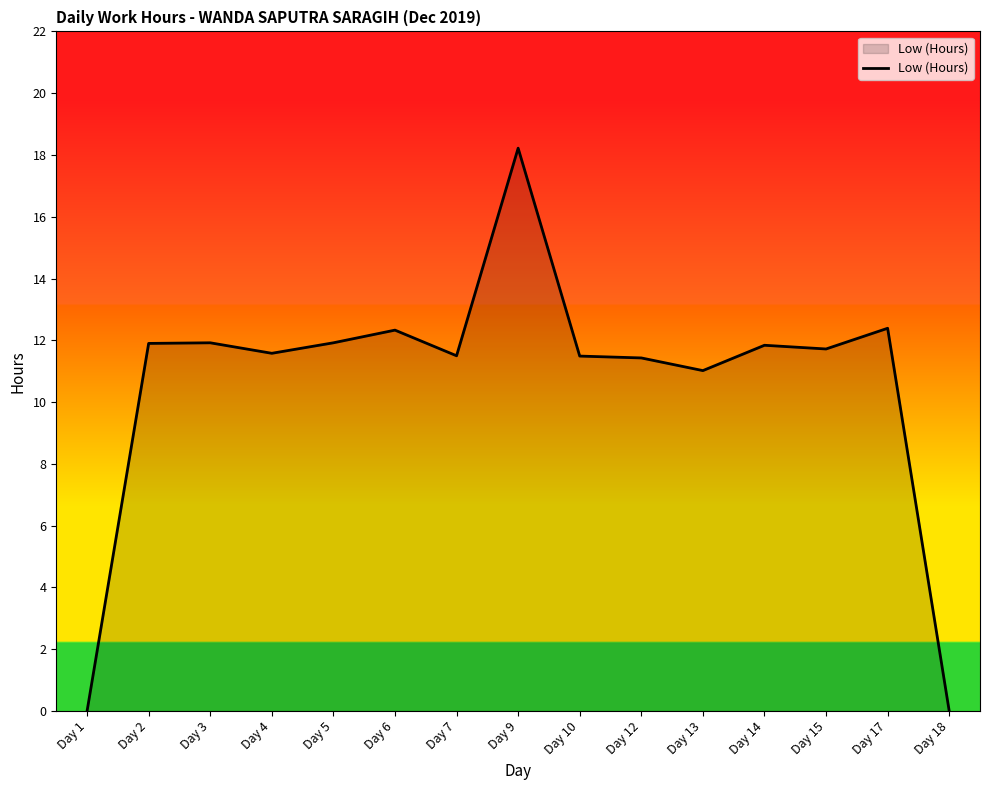

Which category has the highest value across all series?

Day 9